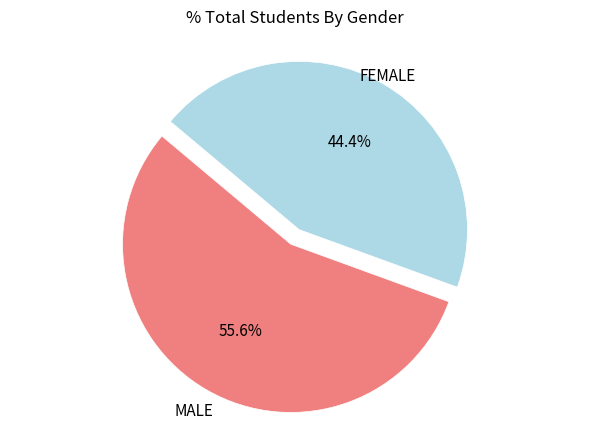

Which slice represents more than half of the pie?

MALE